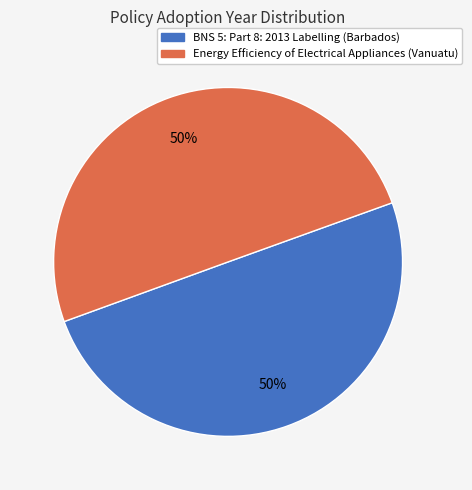

To the nearest percent, what is the average slice percentage?

50%